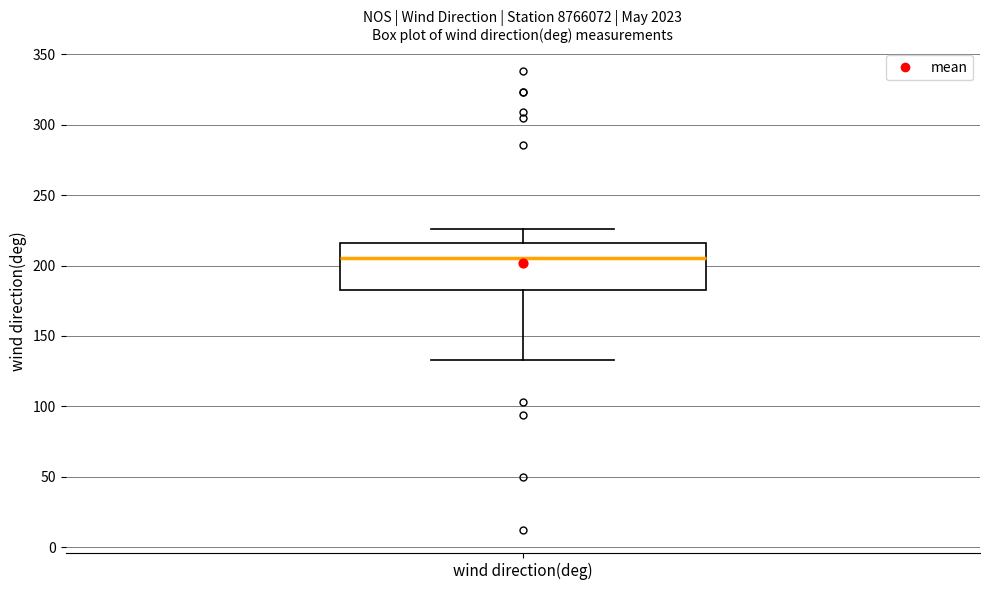

Where is the upper edge of the box for wind direction(deg) on the y-axis? The values are not printed on the chart, so give them approximately, as read against the axis.

215